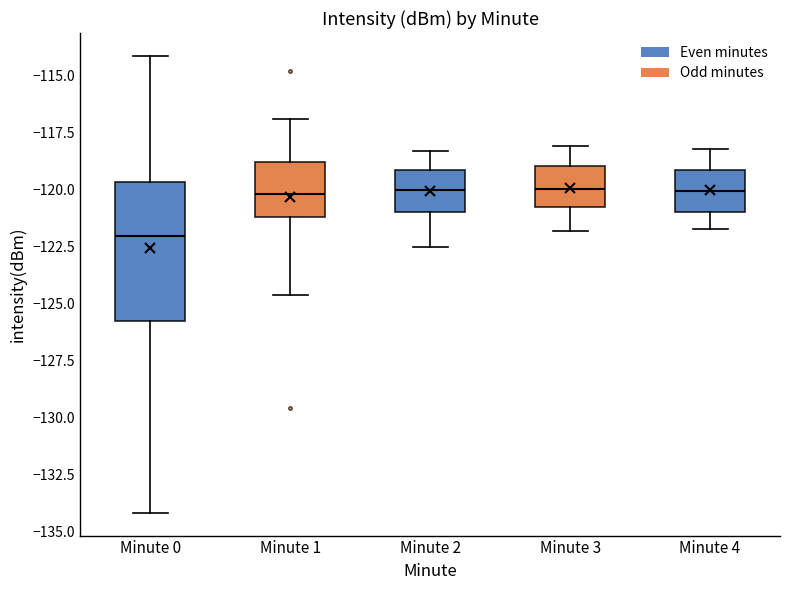

Reading left to right, transcribe this box plot: for each box, give where its median line is, the range the box spans, and where its two whiskers end, as read against the y-axis. The values are not printed on the chart, so give them approximately, as read against the axis.

Minute 0: median -122.0, box -126.0 to -119.5, whiskers -134.0 to -114.0
Minute 1: median -120.0, box -121.0 to -119.0, whiskers -124.5 to -117.0
Minute 2: median -120.0, box -121.0 to -119.0, whiskers -122.5 to -118.5
Minute 3: median -120.0, box -121.0 to -119.0, whiskers -122.0 to -118.0
Minute 4: median -120.0, box -121.0 to -119.0, whiskers -121.5 to -118.0